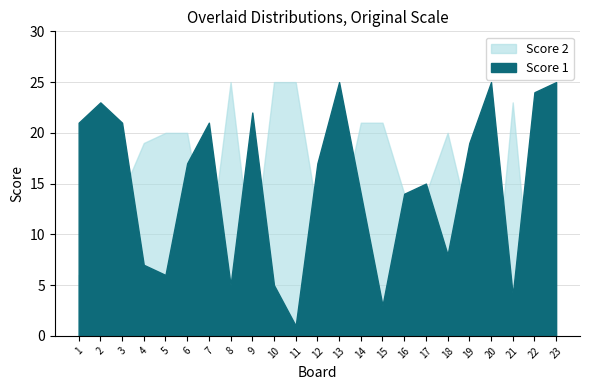

How many categories are shown in the chart?

23